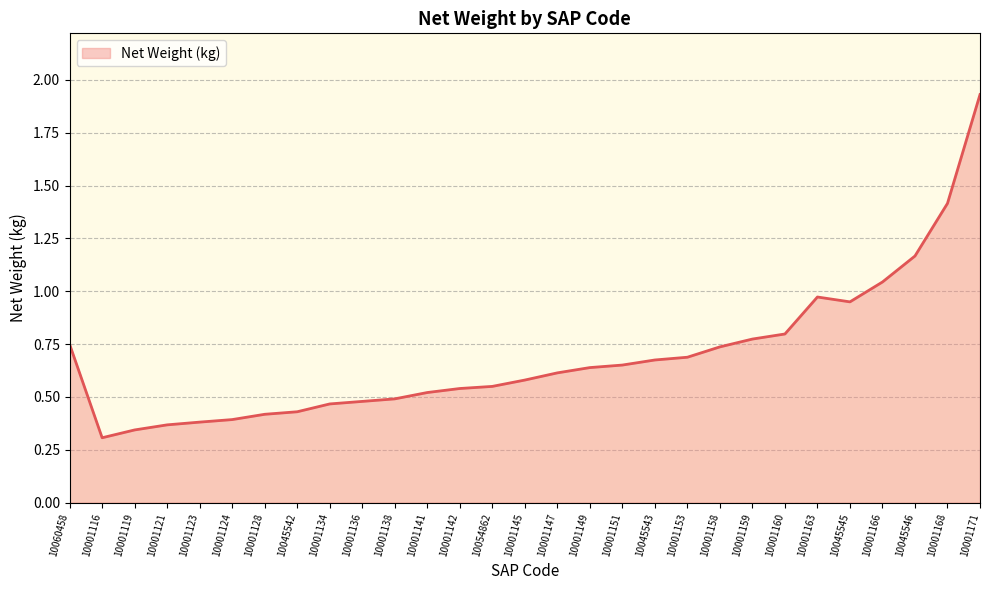

How many lines are shown in the chart?

1